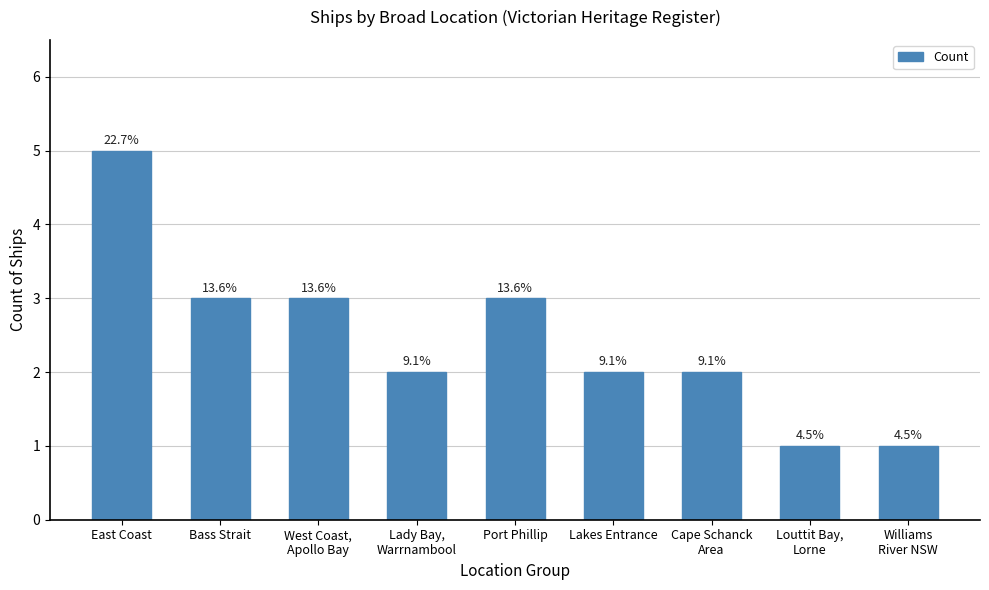

Is it true that the value at Lady Bay,
Warrnambool is 3?

False